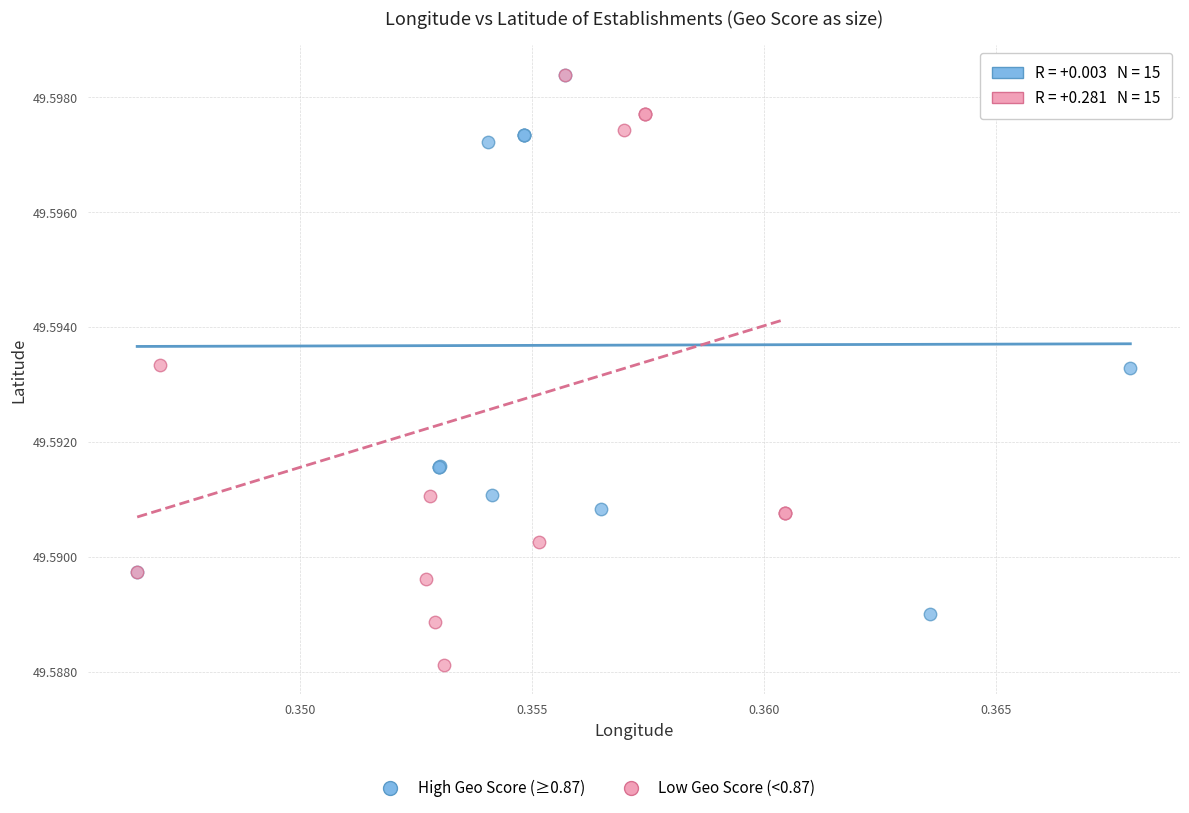

Which series reaches the minimum Y coordinate?

Low Geo Score (<0.87)